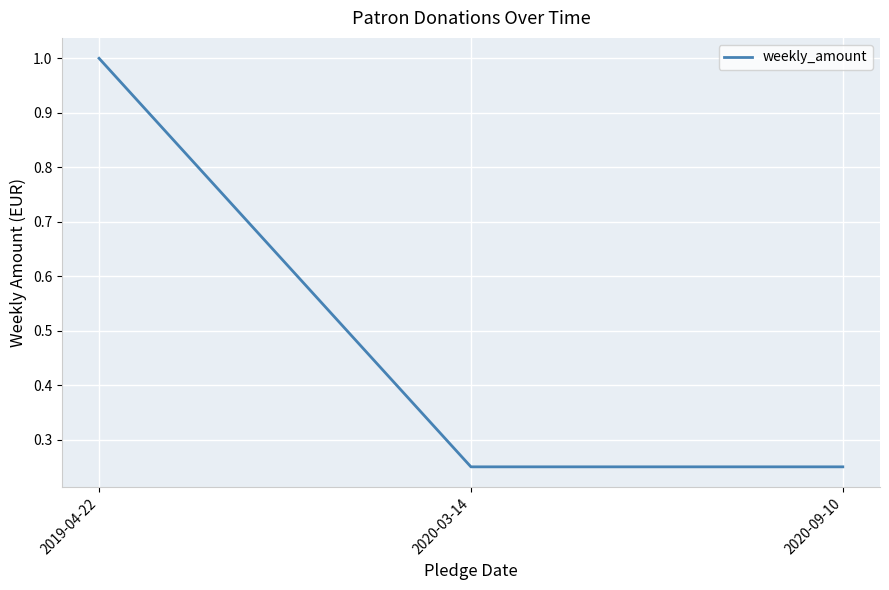

Between 2019-04-22 and 2020-09-10, which is larger?

2019-04-22